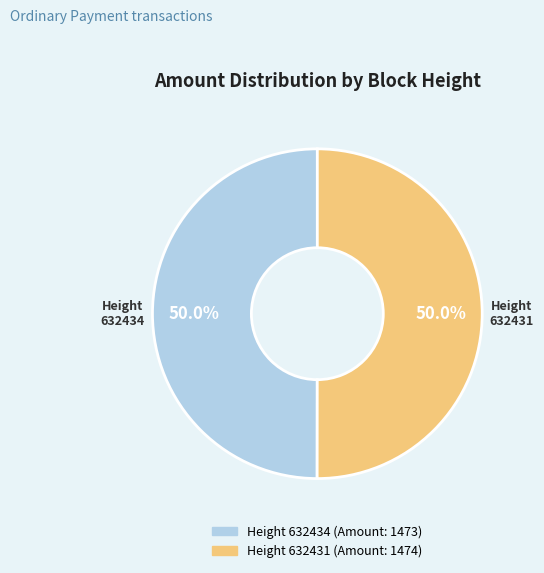

Count the number of slices in the pie.

2